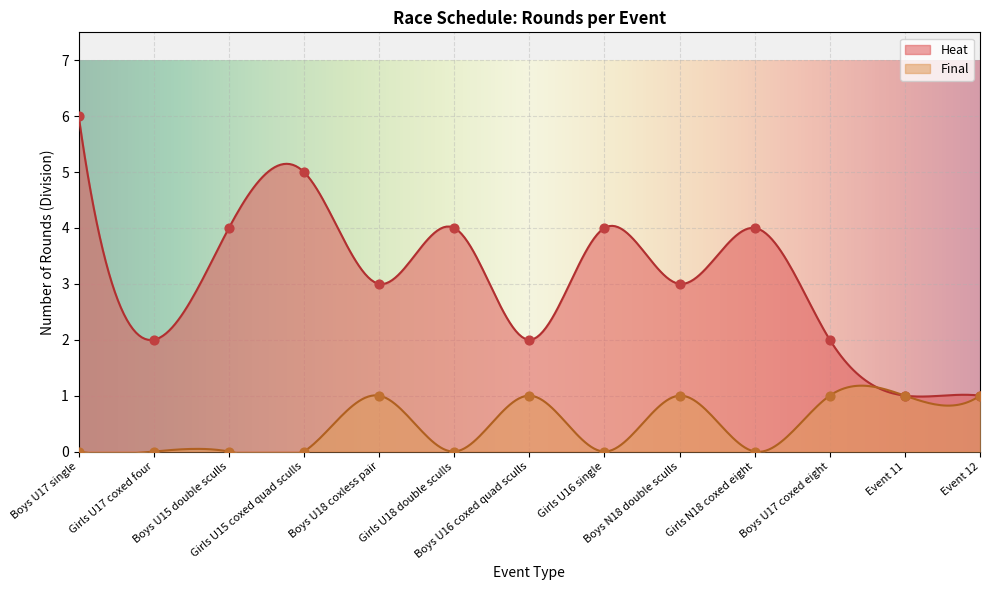

Which series has the largest total across all categories?

Heat